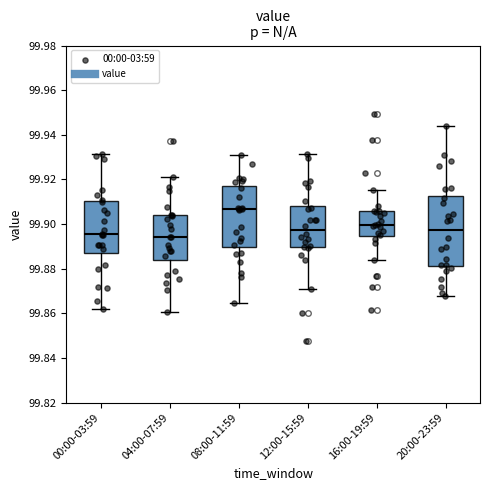

Which box's median line is the highest?

08:00-11:59